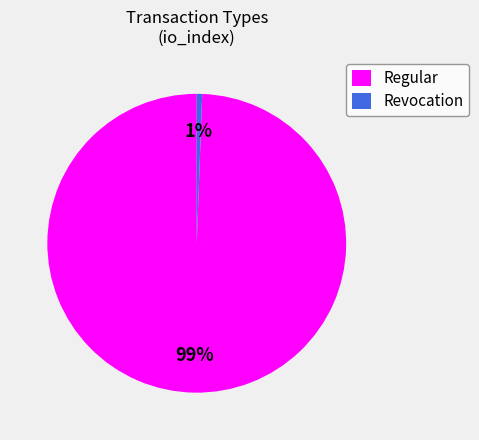

Is the sum of Revocation and Regular greater than half?

Yes